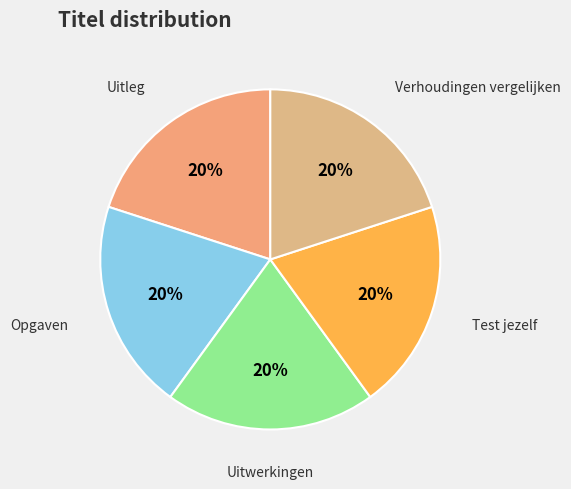

How many slices are in this pie chart?

5